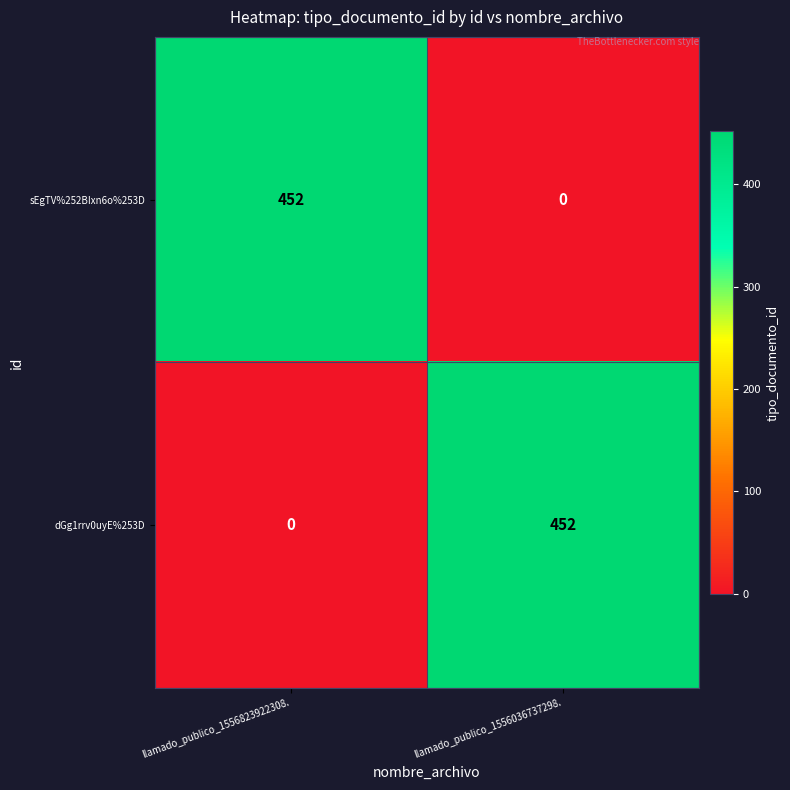

What is the total value across all series at llamado_publico_1556036737298.?

452